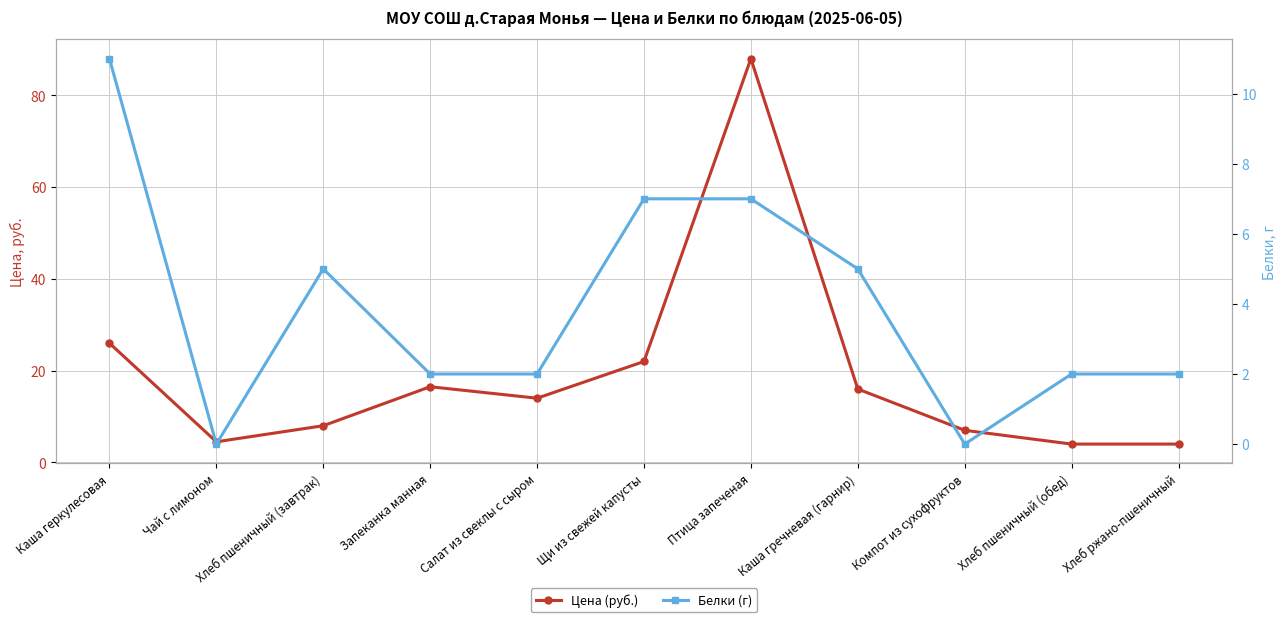

Where is Цена (руб.) nearest to the value 46?

Каша геркулесовая